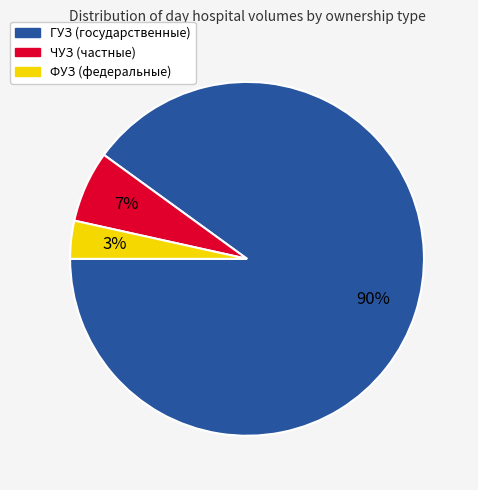

Count the number of slices in the pie.

3